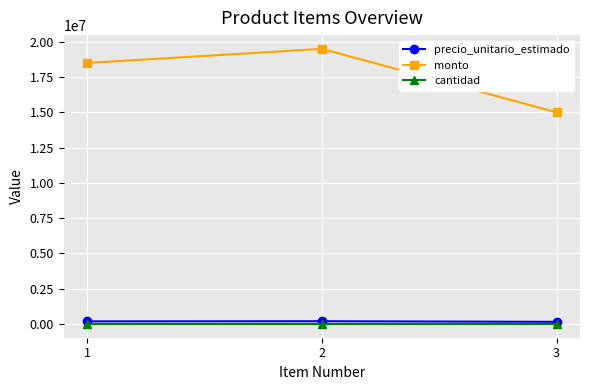

Which label corresponds to the largest value in the chart?

2